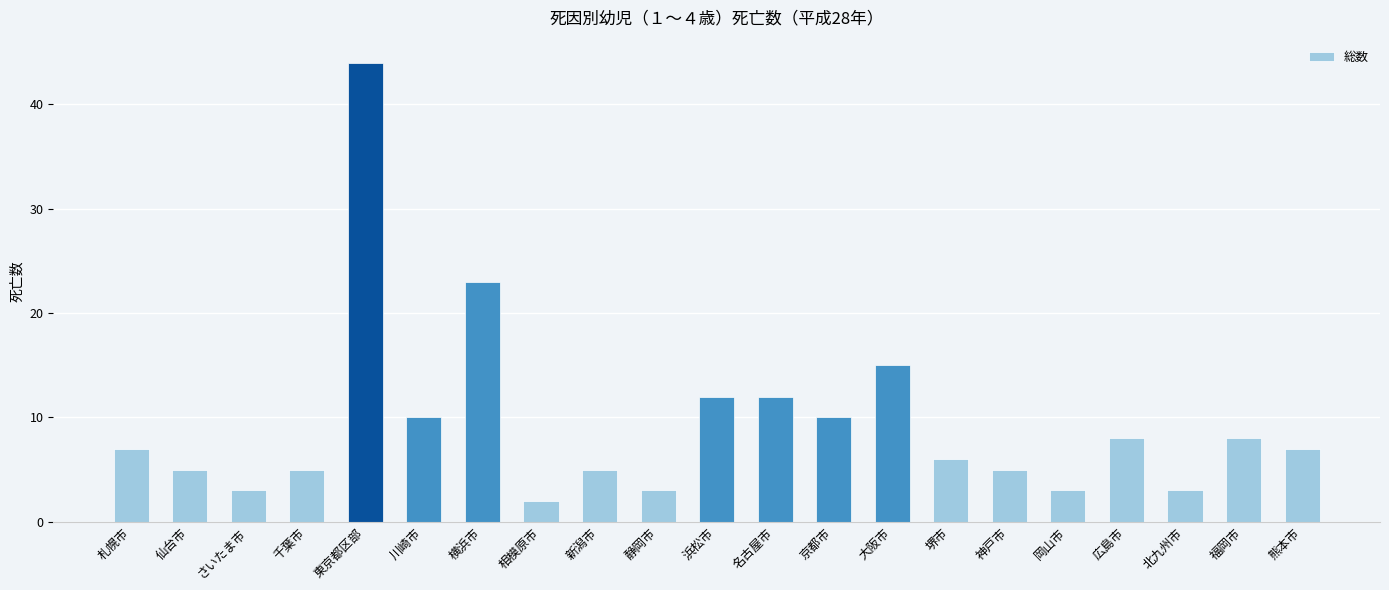

What is the label of the 4th bar from the left?

千葉市